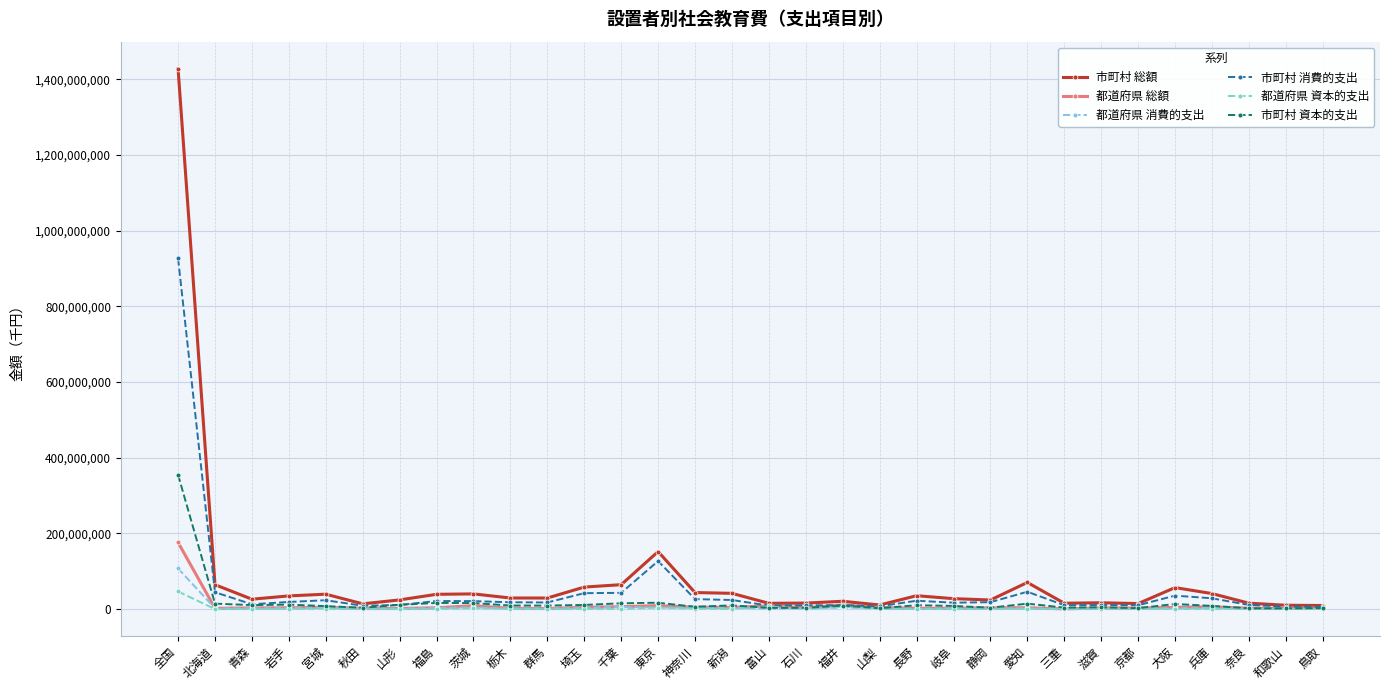

At which category is the sum across all series the highest?

全国